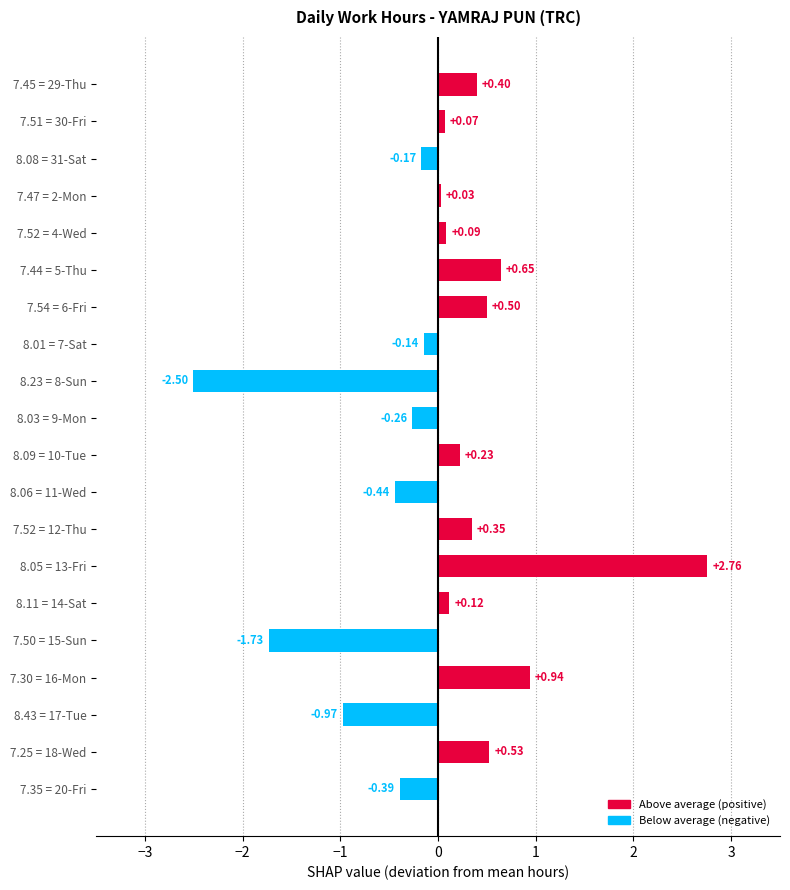

What is the sum of the values at 8.43 = 17-Tue and 7.52 = 12-Thu?

-0.6